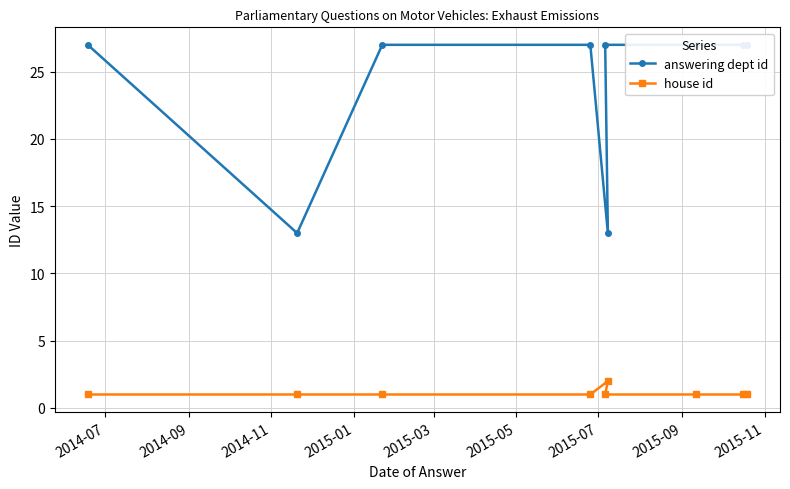

True or false: house id has a value of 0 at 2014-09.

False